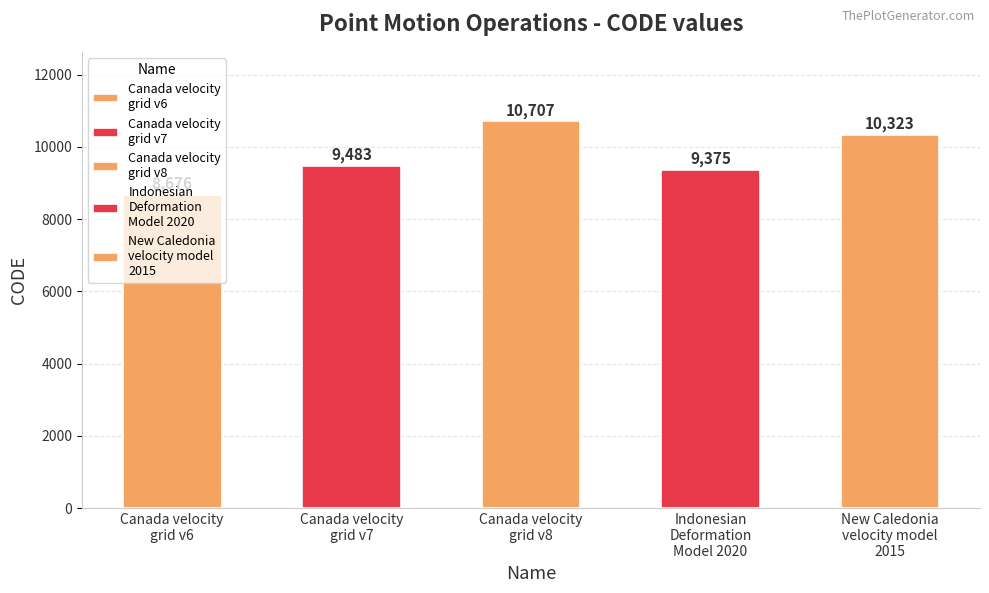

Between Canada velocity
grid v6 and Canada velocity
grid v8, which is larger?

Canada velocity
grid v8